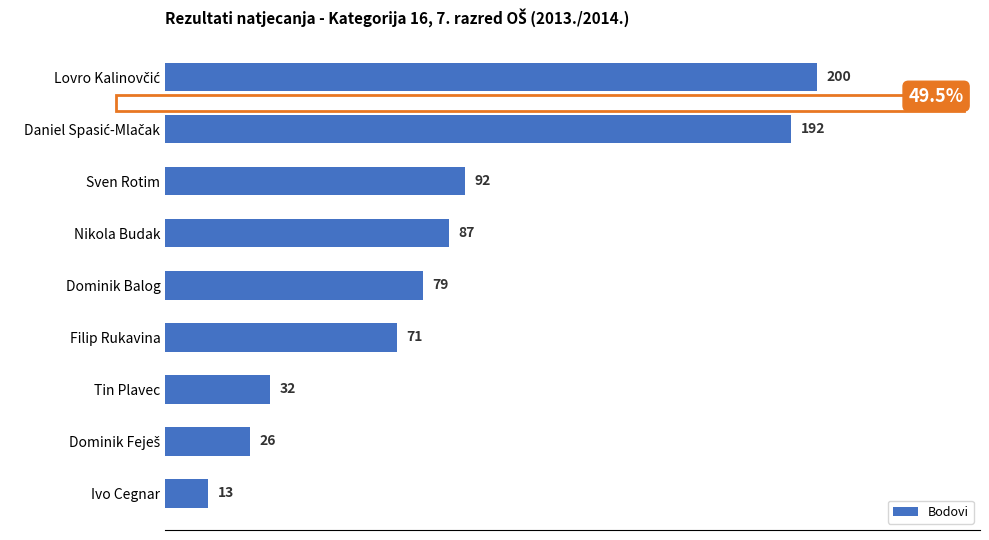

What is the label of the 3rd bar from the bottom?

Tin Plavec